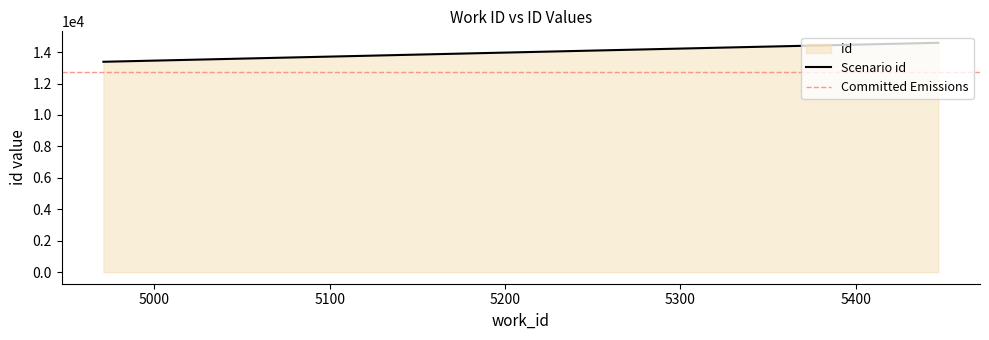

What is the value of the 1st point from the left?

13382